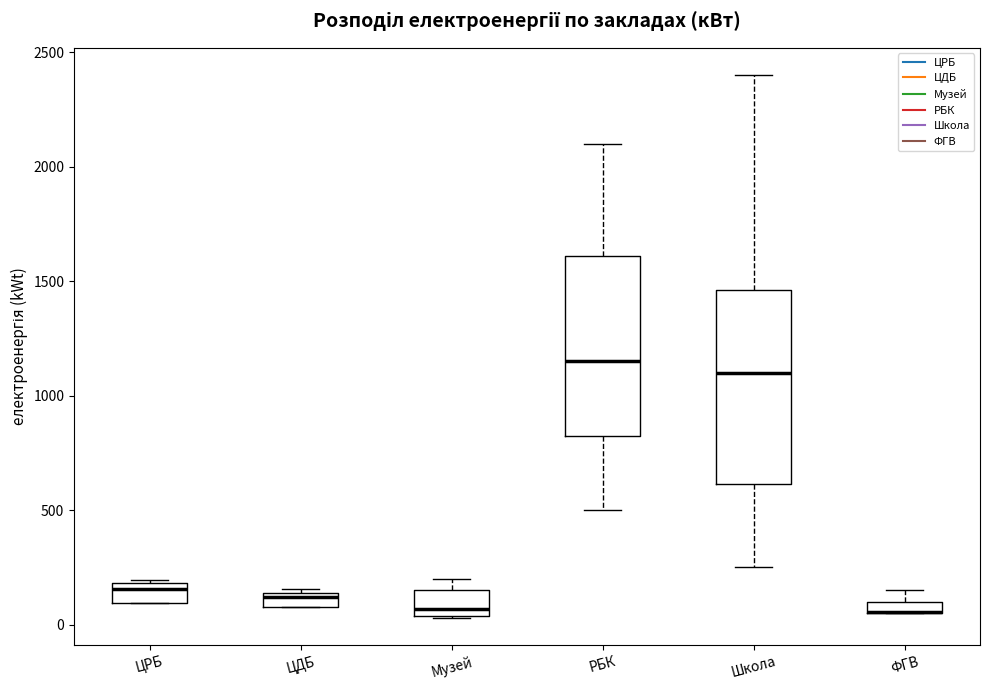

Which box is the tallest, from its lower edge to its upper edge?

Школа